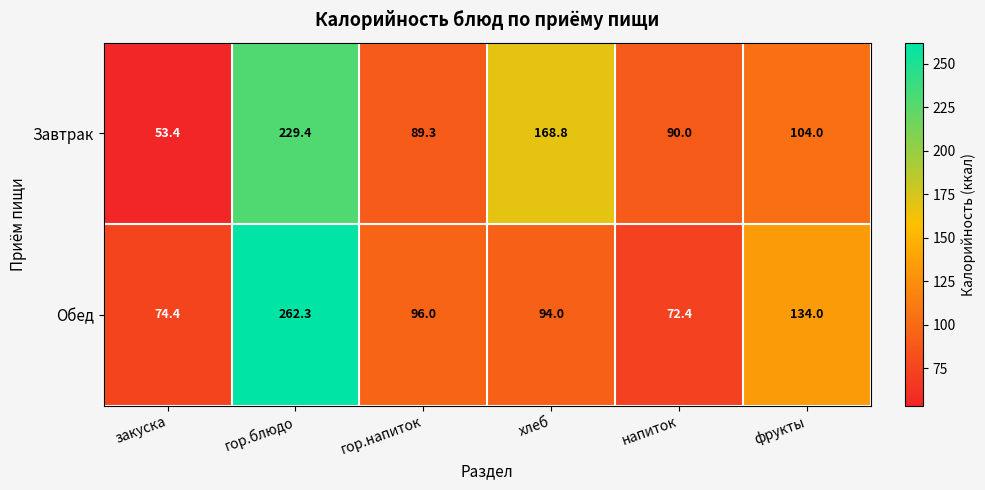

Which category has the lowest value in the Обед series?

напиток